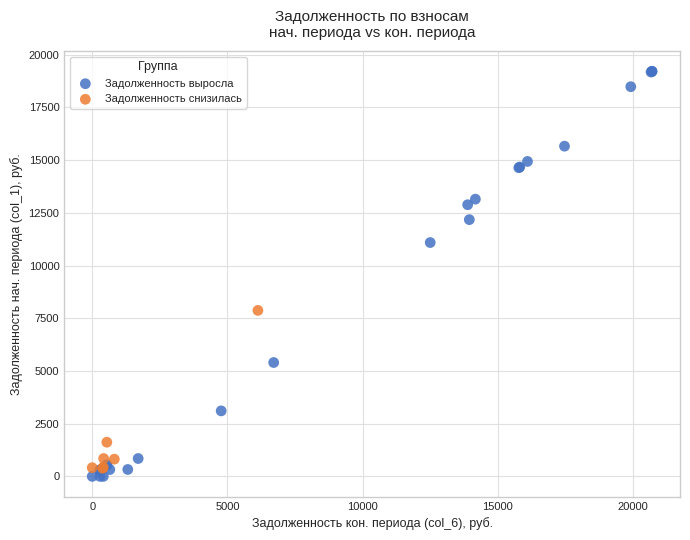

Which series reaches the maximum Y coordinate?

Задолженность выросла